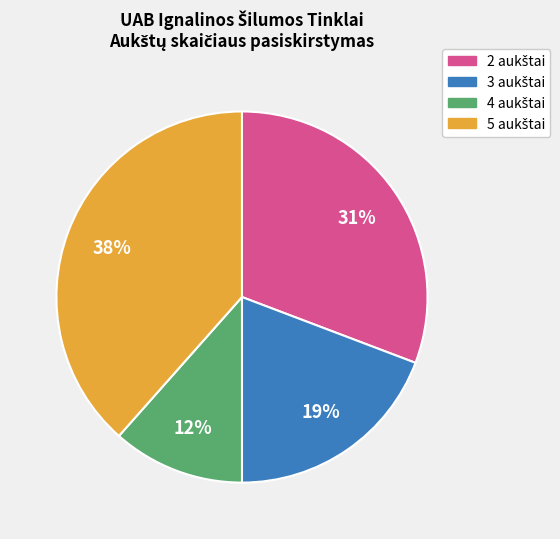

To the nearest percent, what is the average slice percentage?

25%